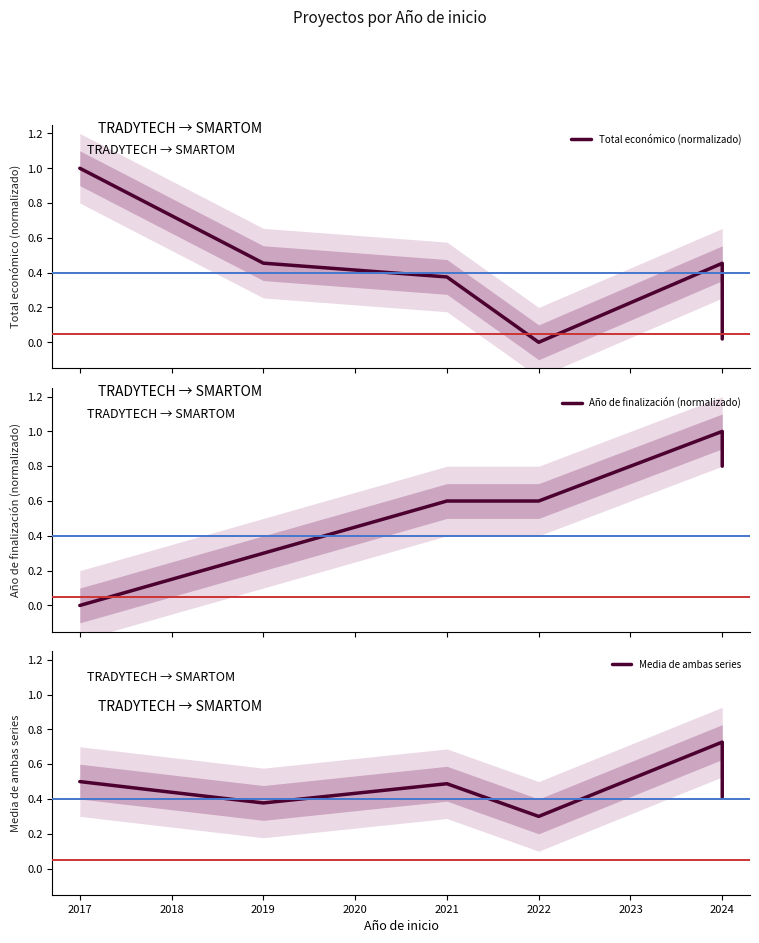

What is the average value of the Año de finalización (normalizado) series?

0.5